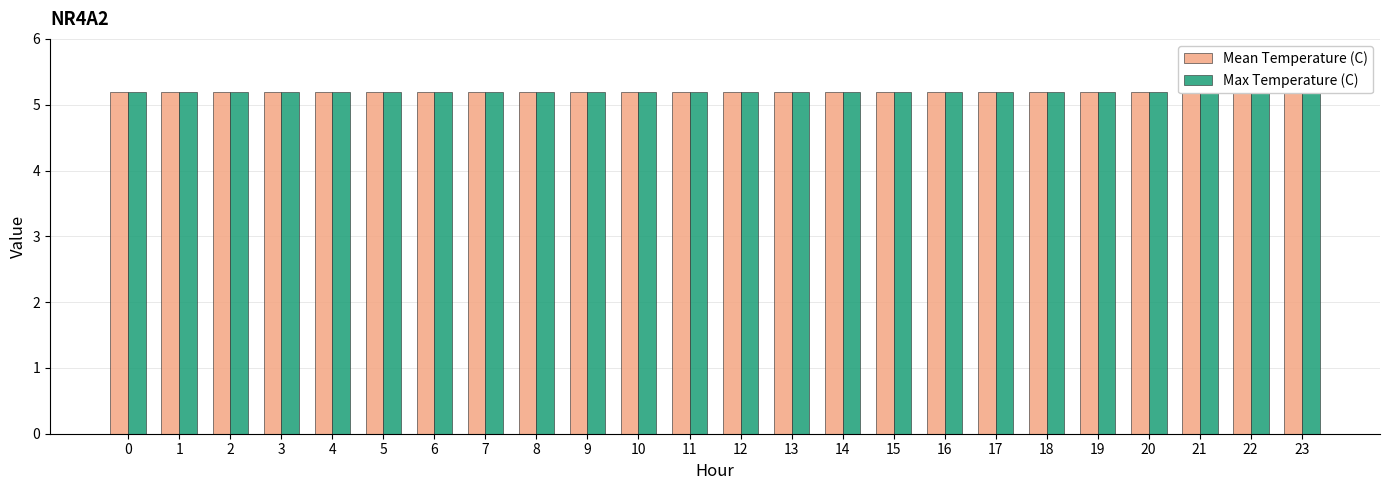

What is the maximum value shown in the chart?

5.3